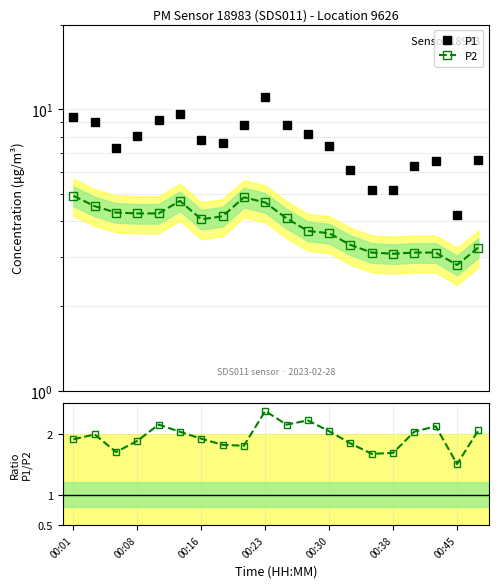

The value of Ratio P1/P2 at 13 is 2.9. True or false?

False